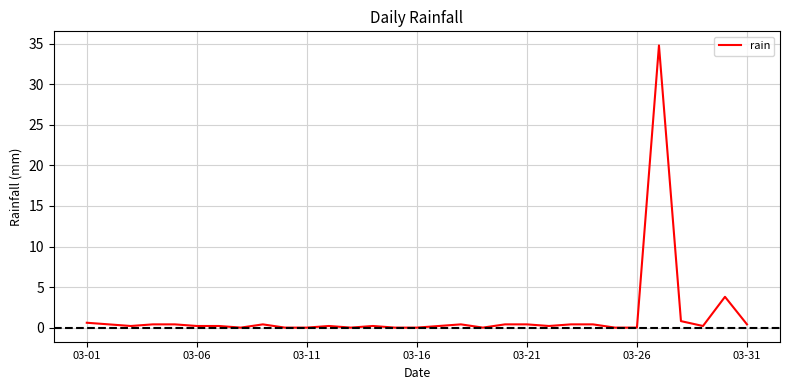

Reading left to right, extract all data points from this chart.

0.6	0.4	0.2	0.4	0.4	0.2	0.2	0.0	0.4	0.0	0.0	0.2	0.0	0.2	0.0	0.0	0.2	0.4	0.0	0.4	0.4	0.2	0.4	0.4	0.0	0.0	34.8	0.8	0.2	3.8	0.4